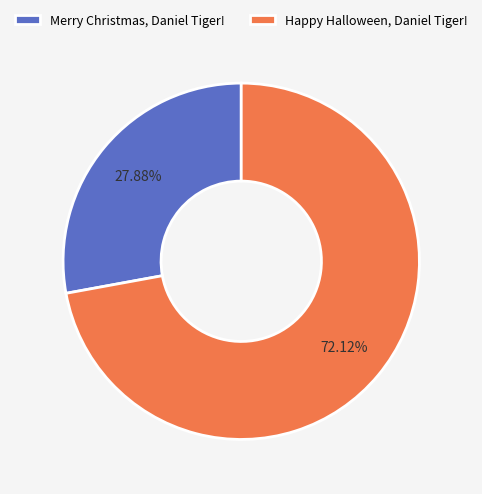

True or false: Merry Christmas, Daniel Tiger! accounts for 20% of the total.

False